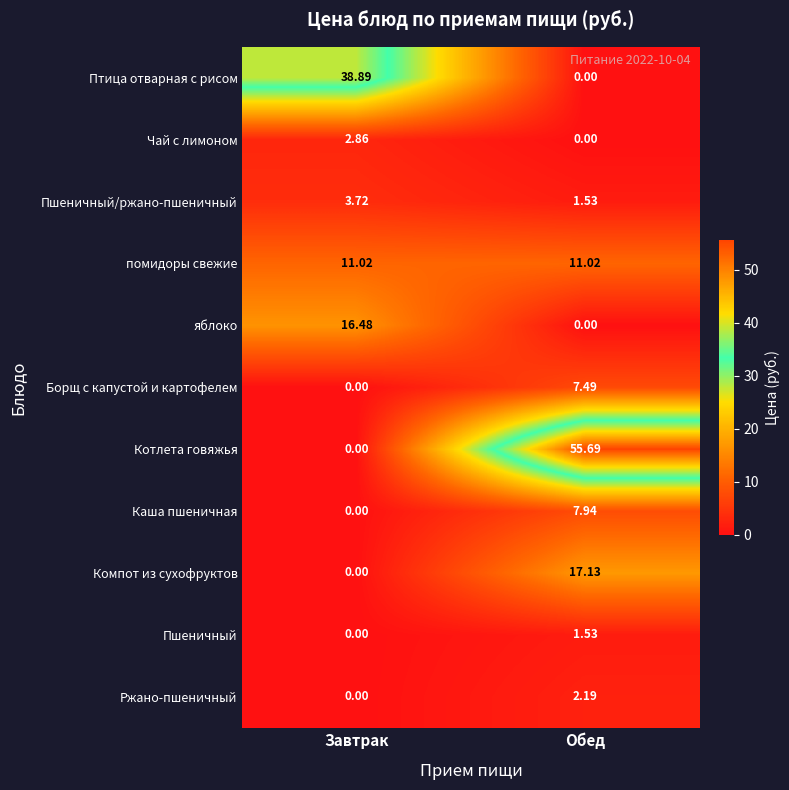

How many positive values does the яблоко series have?

1